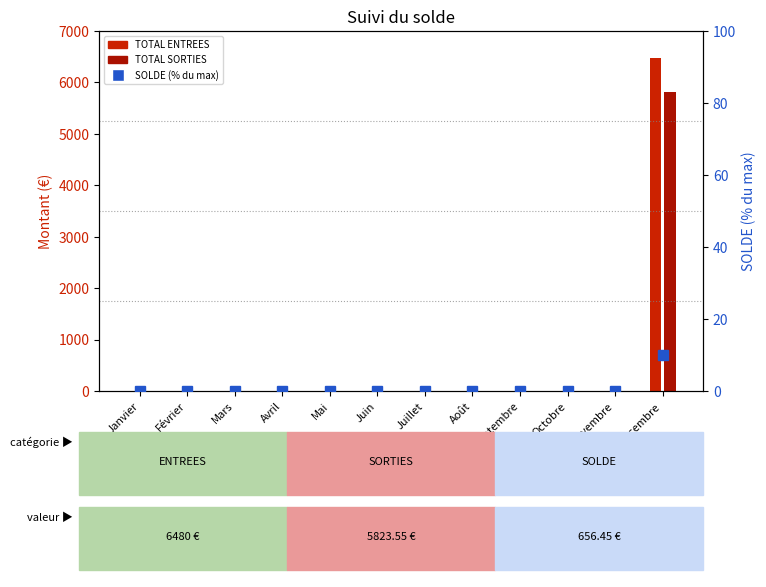

True or false: TOTAL SORTIES has a value of 0.0 at Février.

True